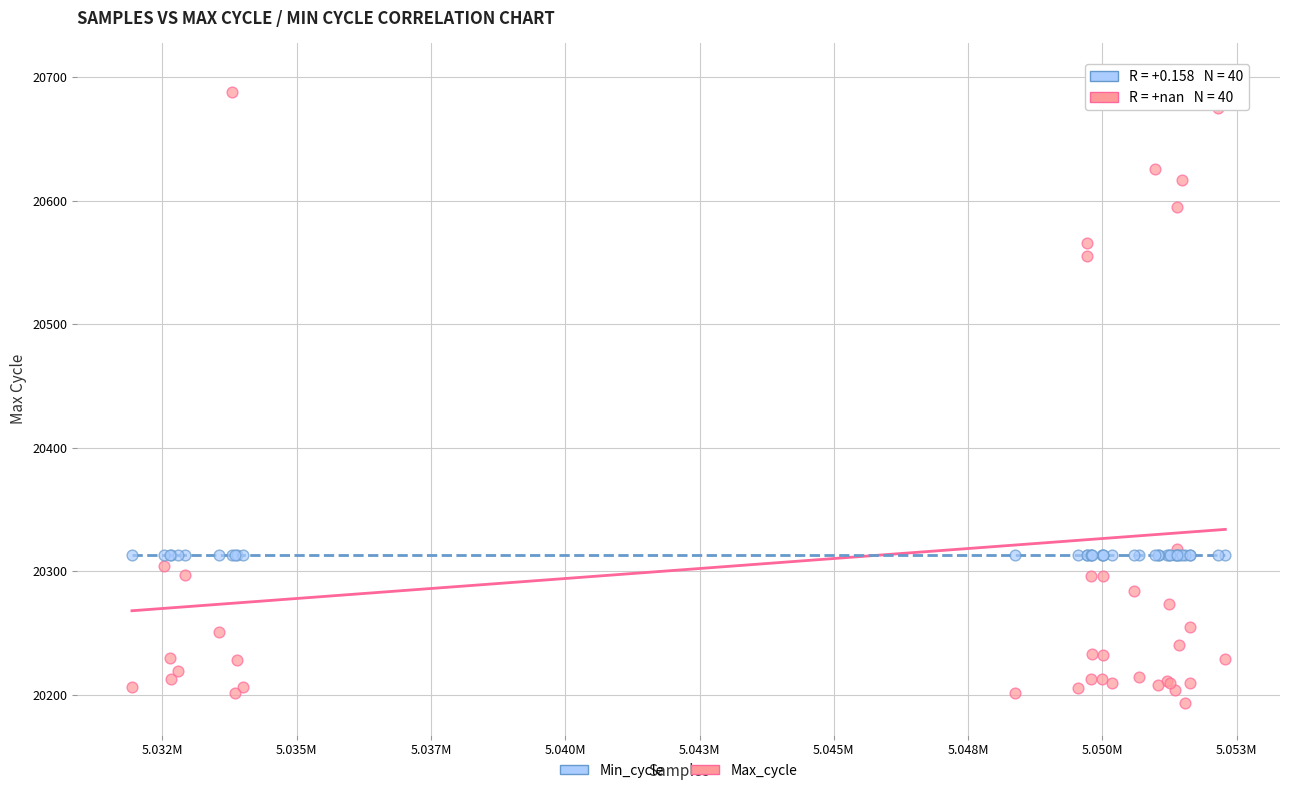

Across all series, what Y value is closest to 20447?

20555.0